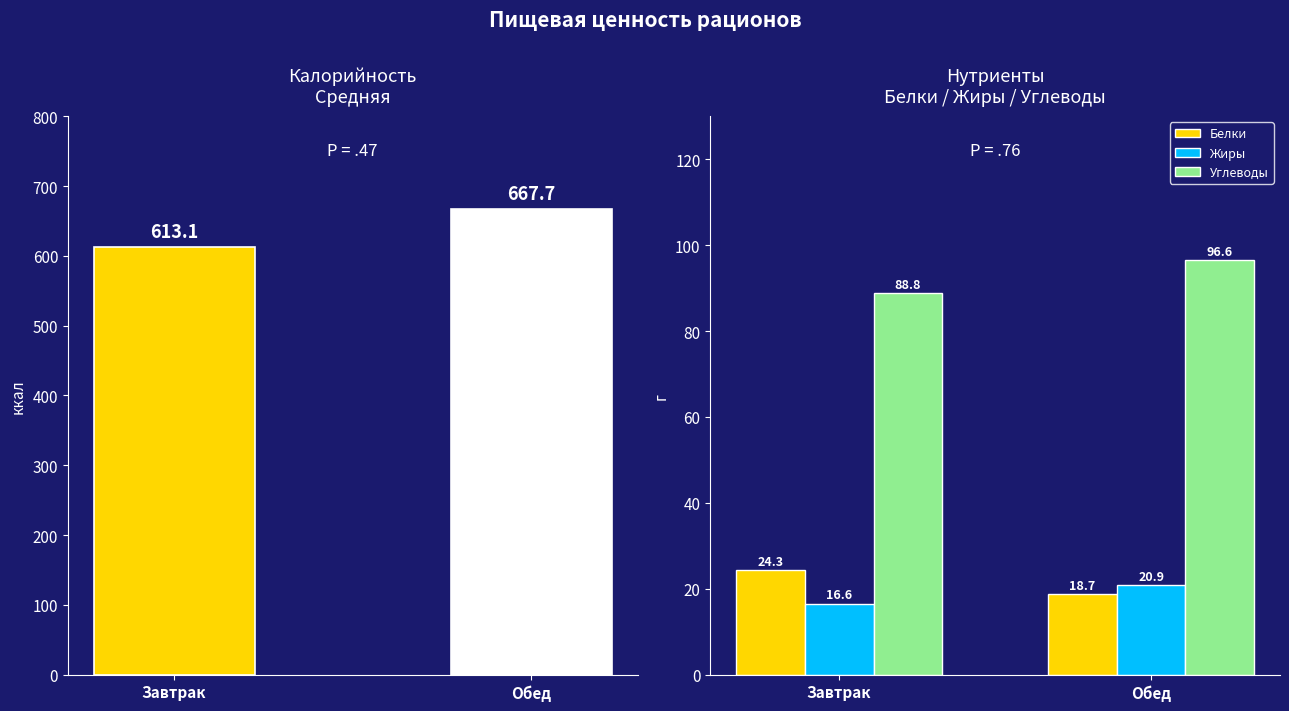

Is the value of Углеводы at Обед greater than the value of Жиры at Обед?

Yes